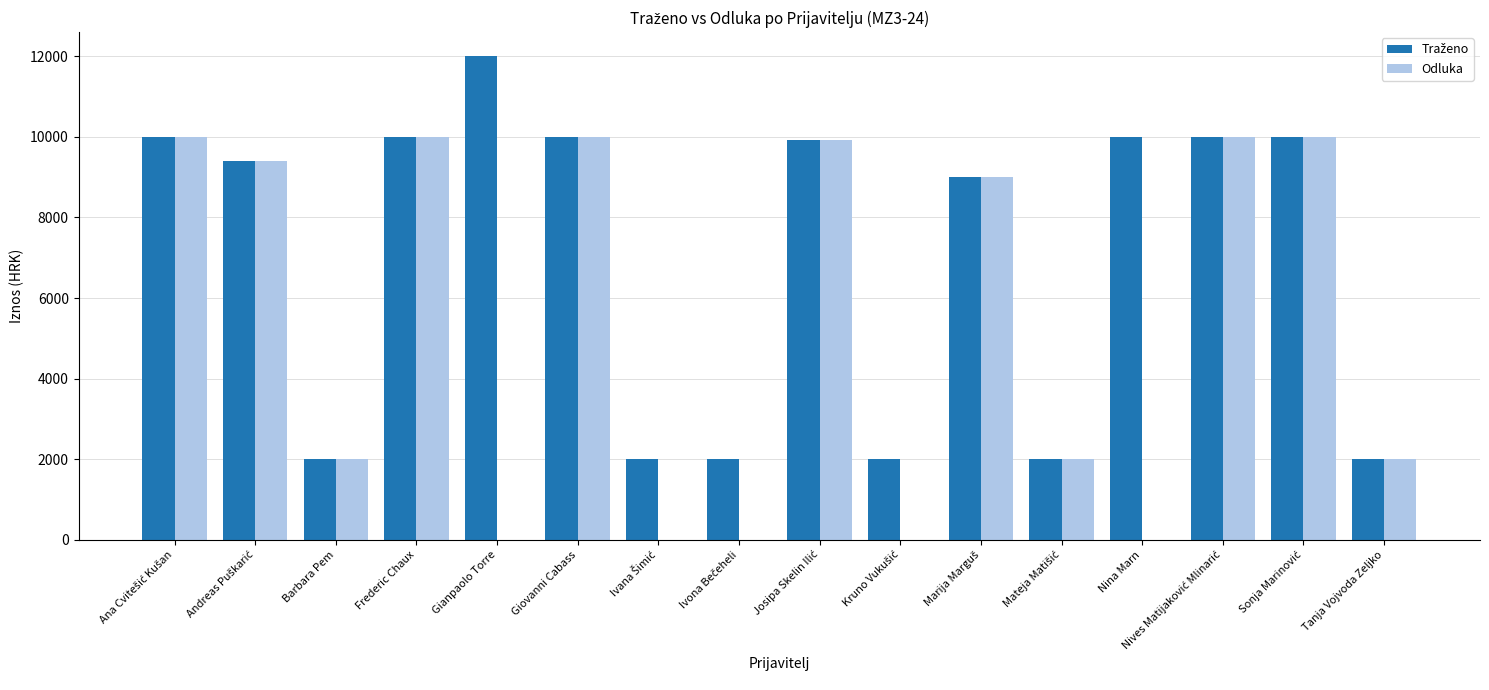

What is the greatest value displayed?

12000